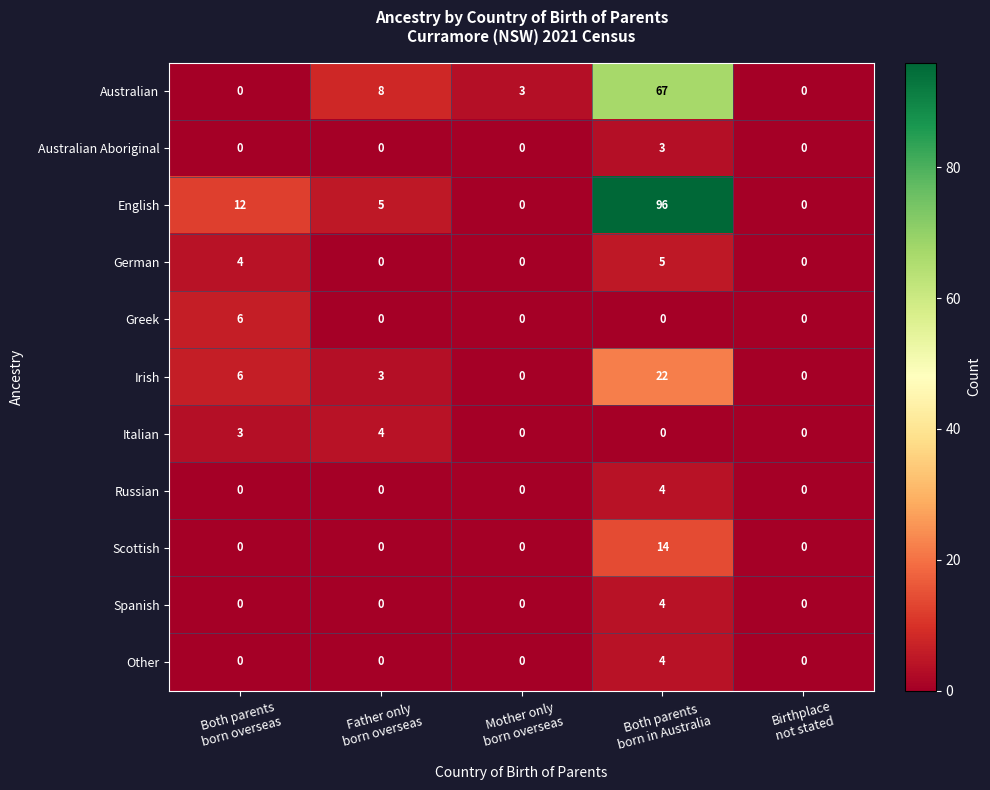

Which series has the largest total across all categories?

English